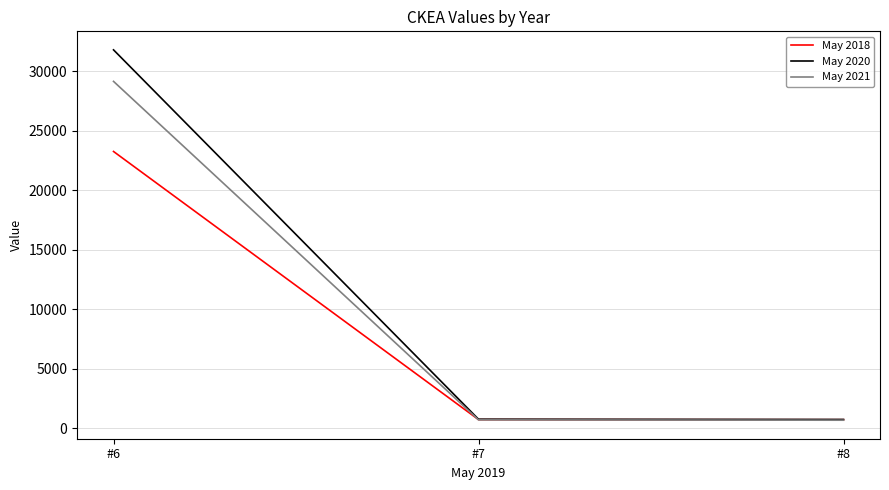

What is the difference between the maximum and minimum values in the May 2021 series?

28493.0